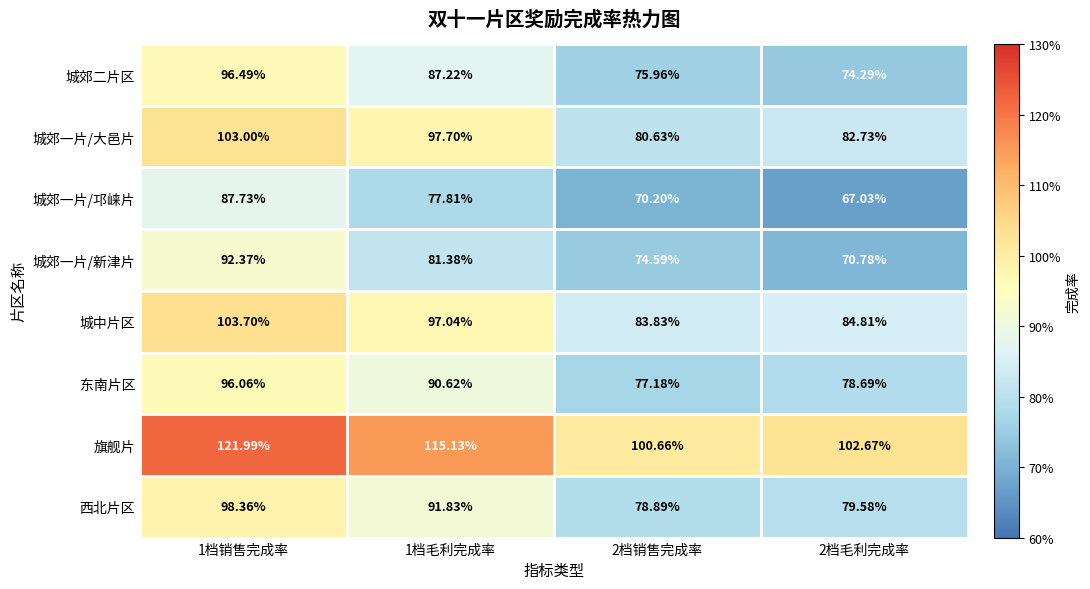

Is the value of 城郊一片/新津片 at 1档毛利完成率 greater than the value of 城郊二片区 at 2档销售完成率?

Yes